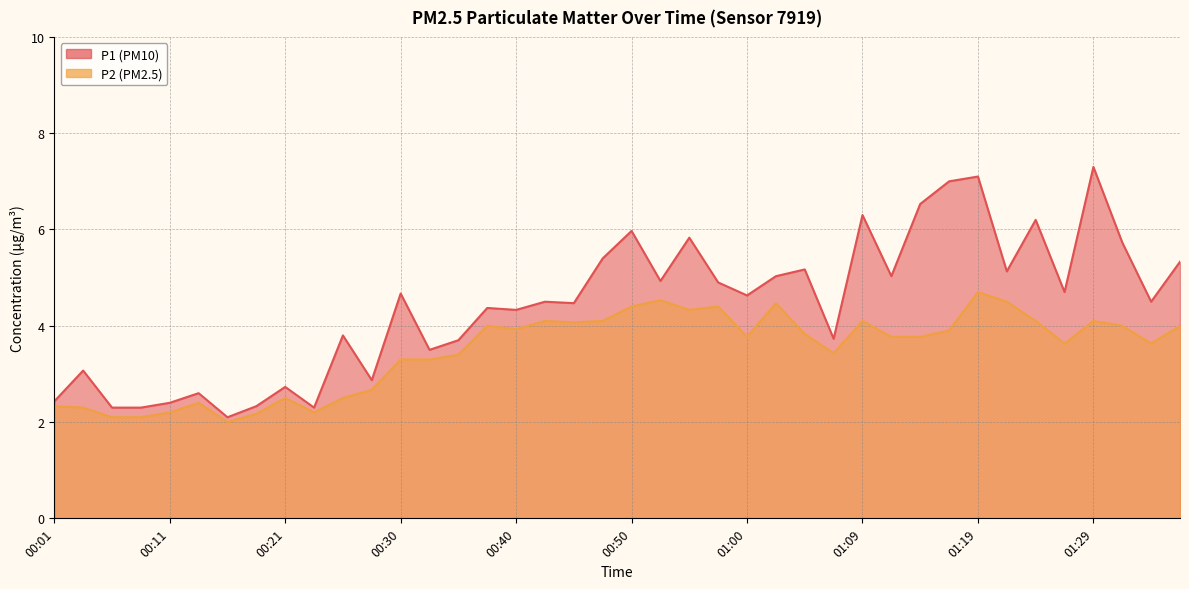

What is the sum of the P1 values at 00:57 and 00:33?

8.4